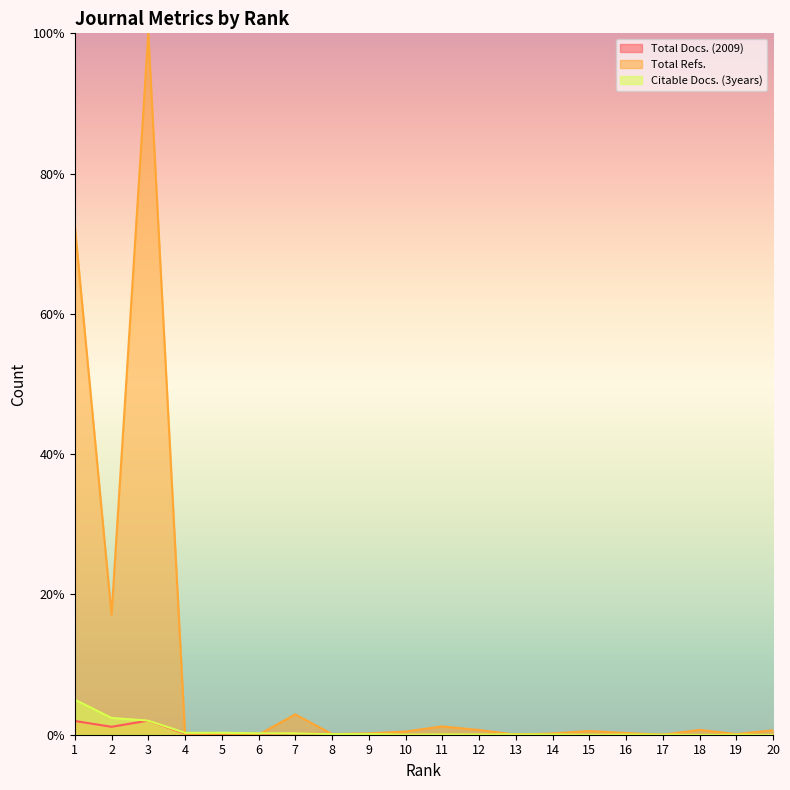

How many intersections are there between Citable Docs. (3years) and Total Refs.?

6